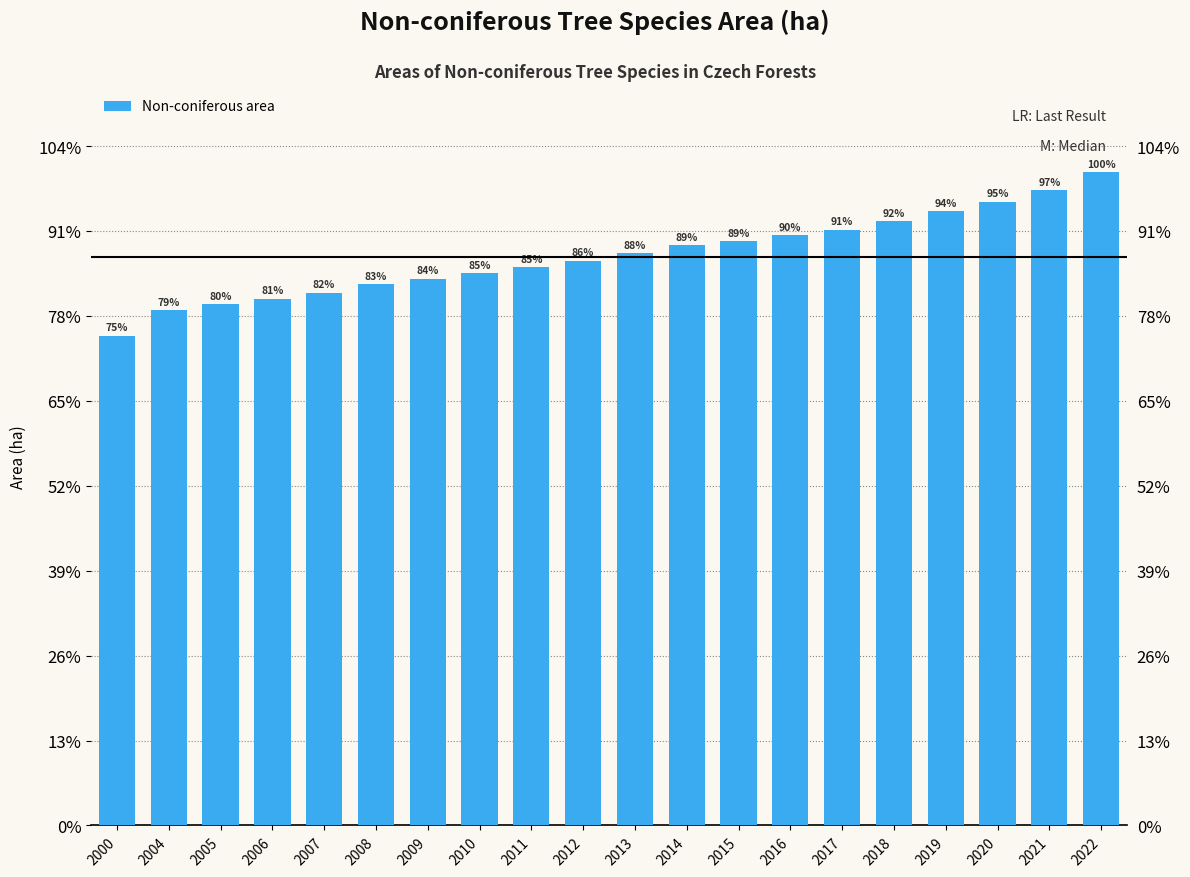

How many categories are shown in the chart?

20